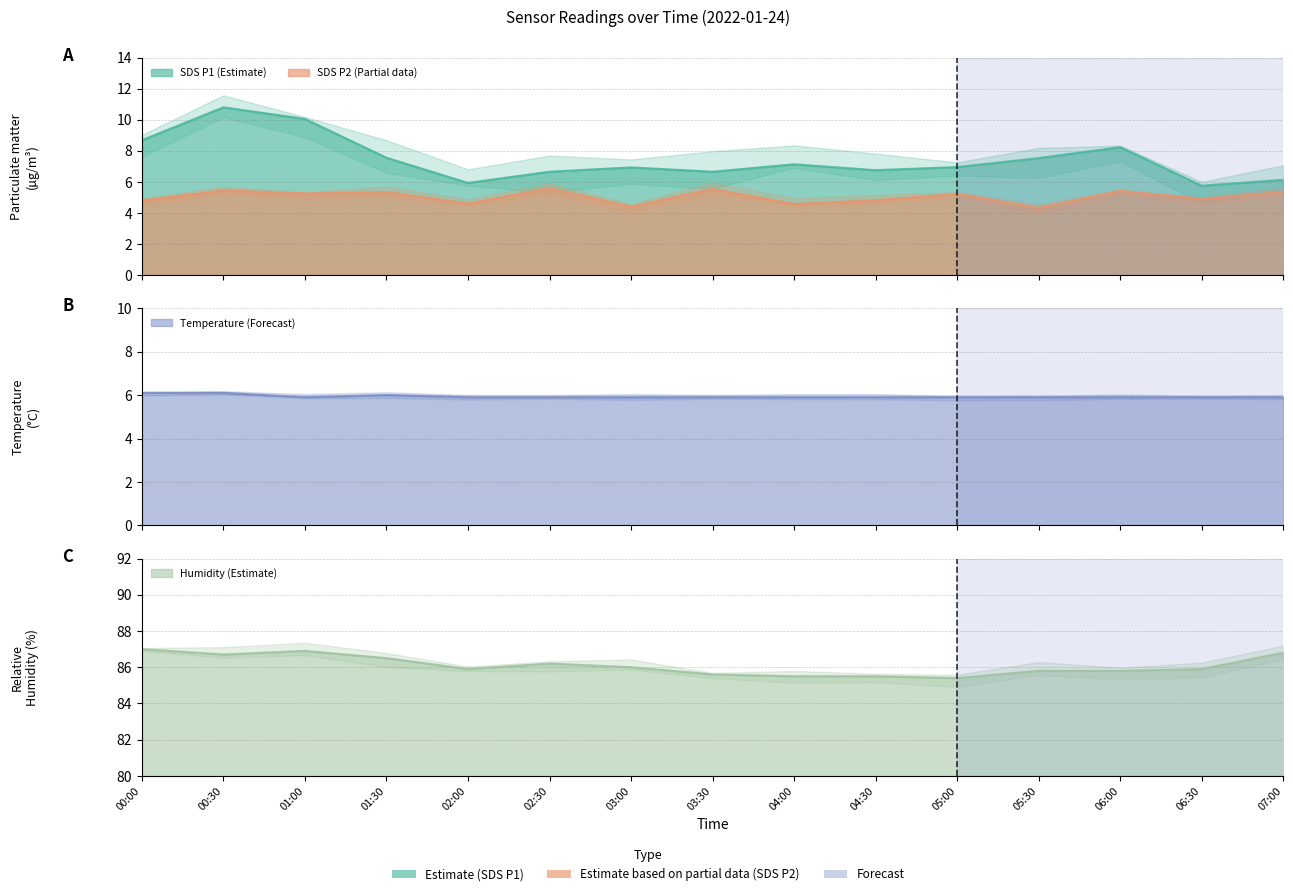

What position from the right is 04:30?

6